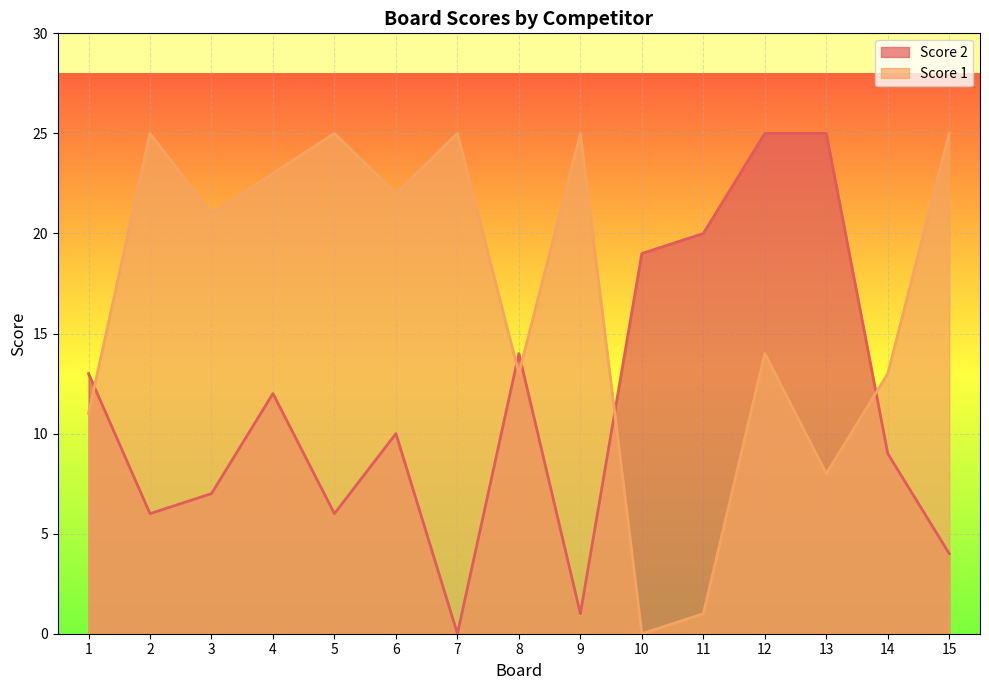

What is the spread (max minus min) of values at 3?

14